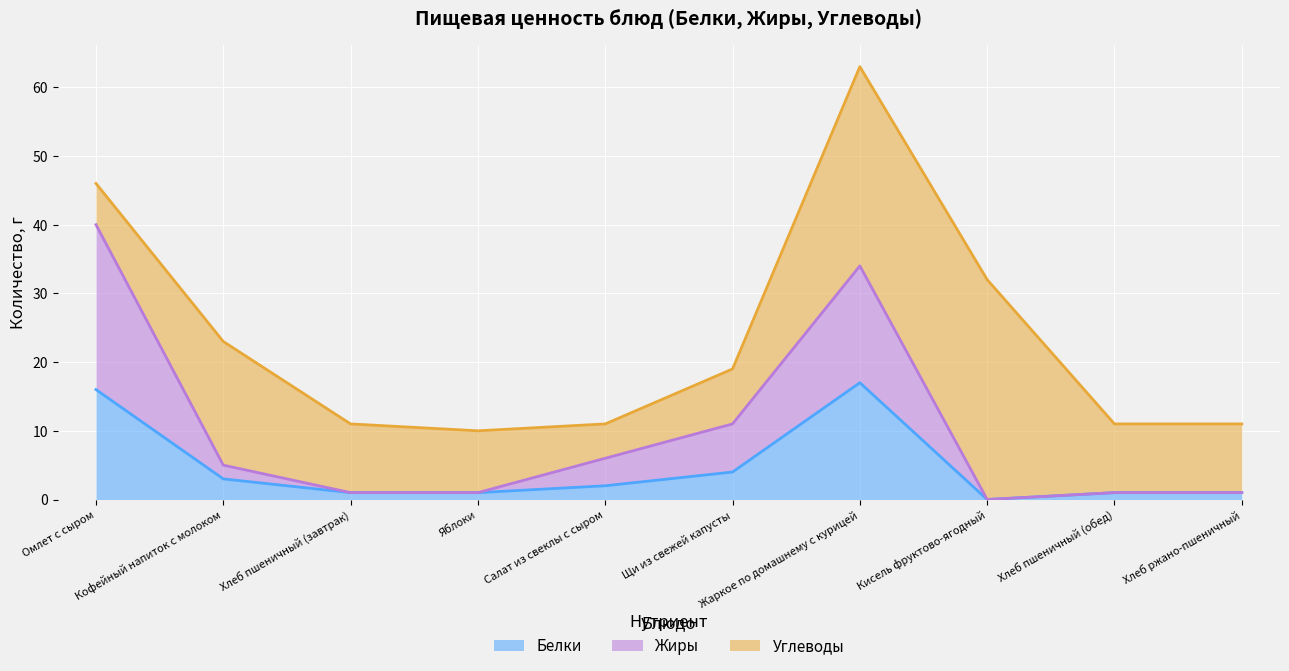

What is the maximum value for Белки?

17